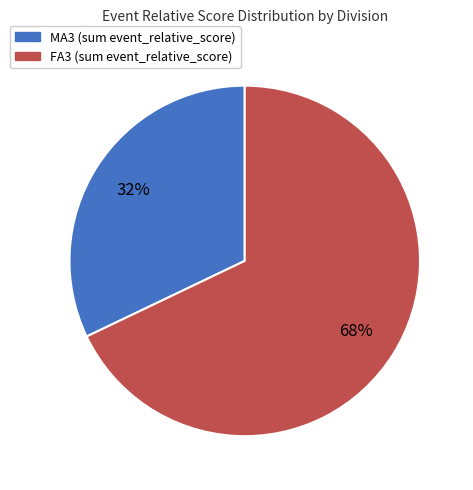

To the nearest percent, what is the difference between the largest and smallest slice percentages?

36%